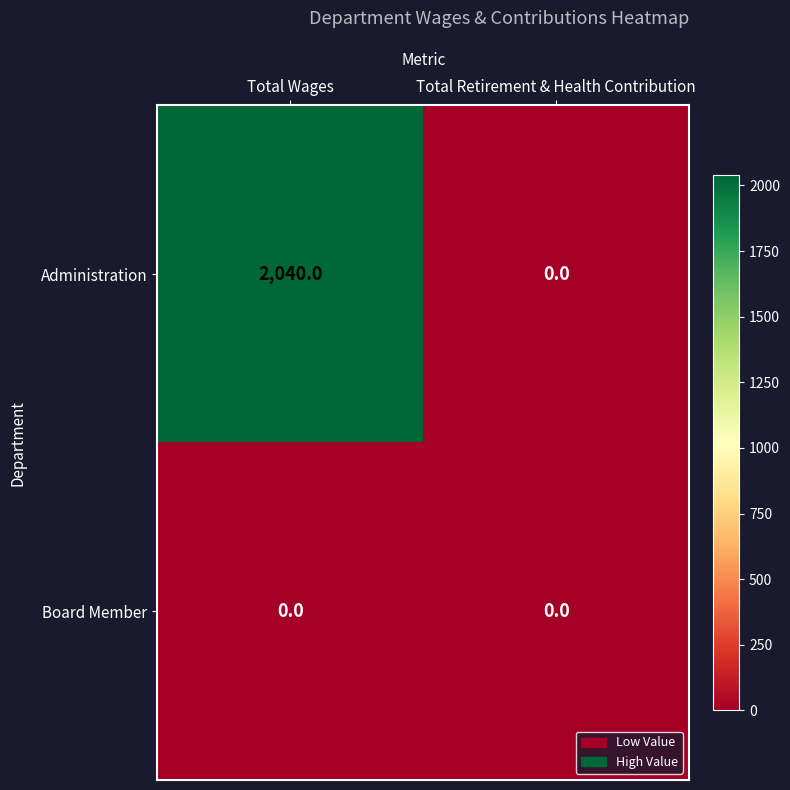

What is the average value of the Administration series?

1020